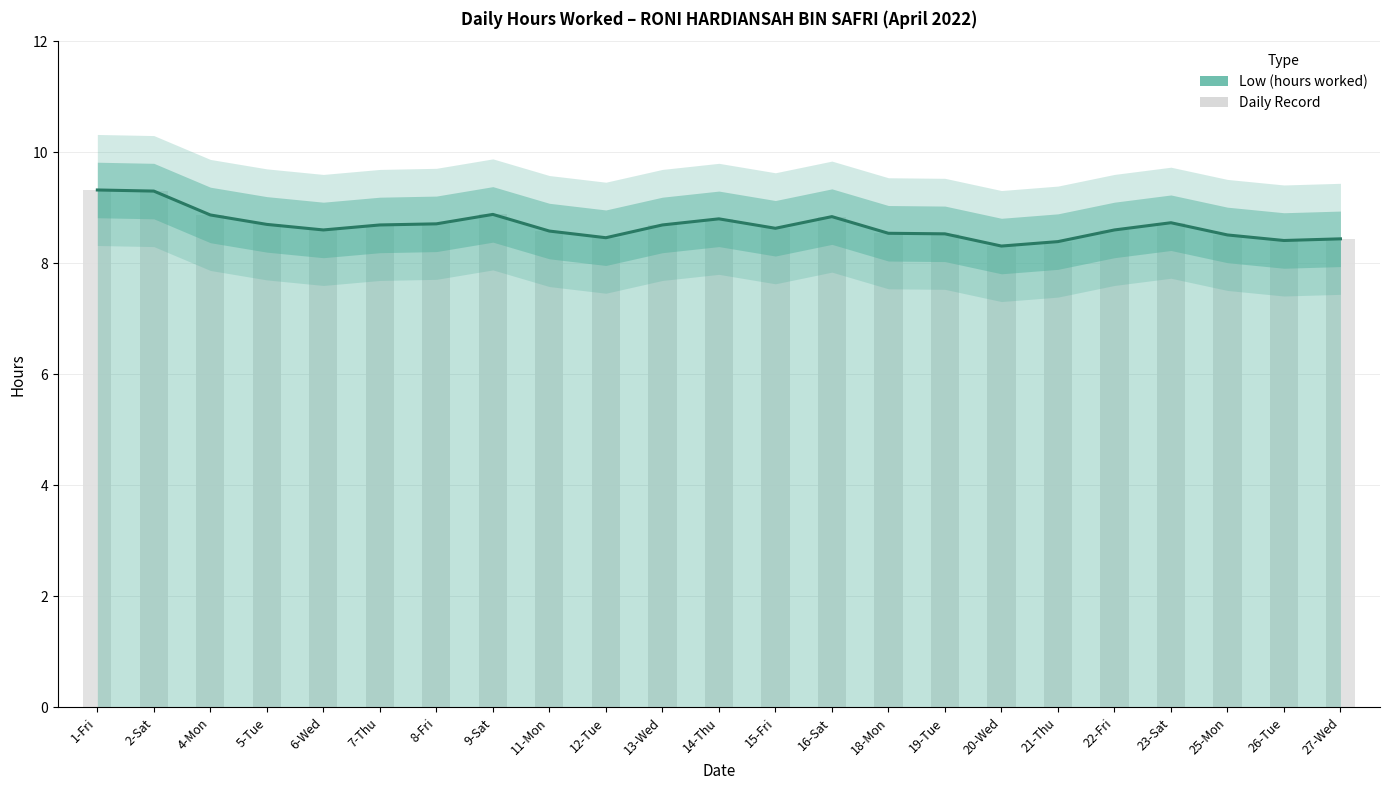

Between 6-Wed and 18-Mon, which series saw the biggest shift?

Low (hours worked)